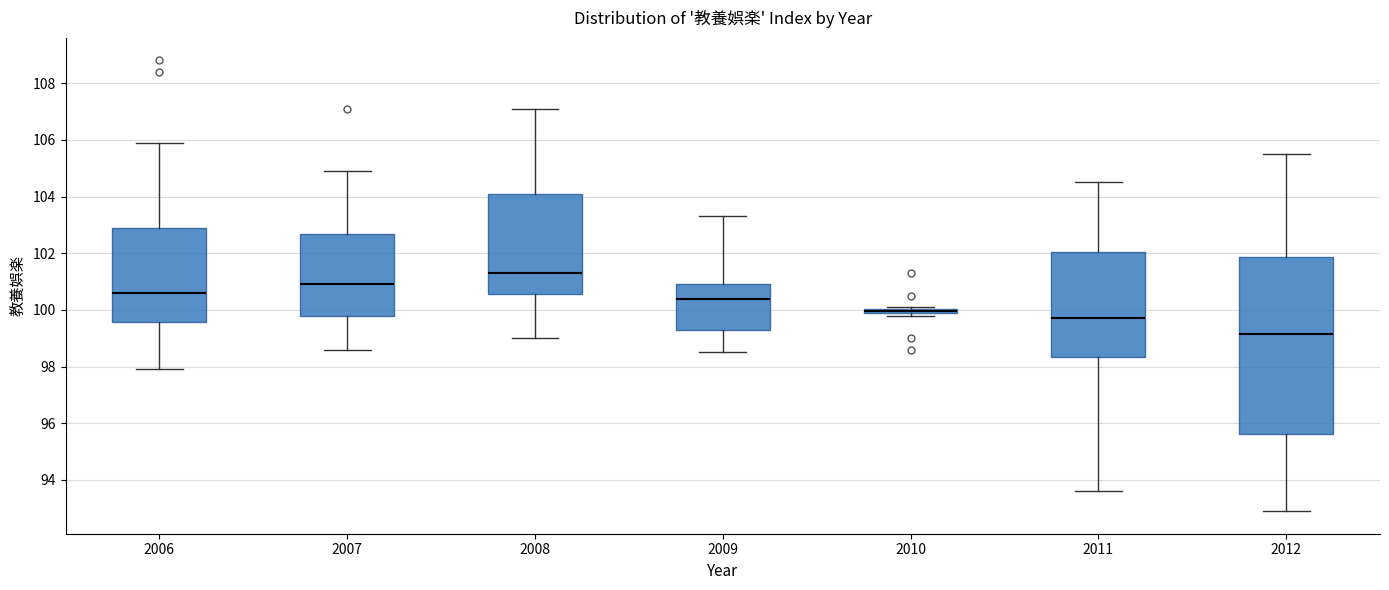

Which box is the tallest, from its lower edge to its upper edge?

2012